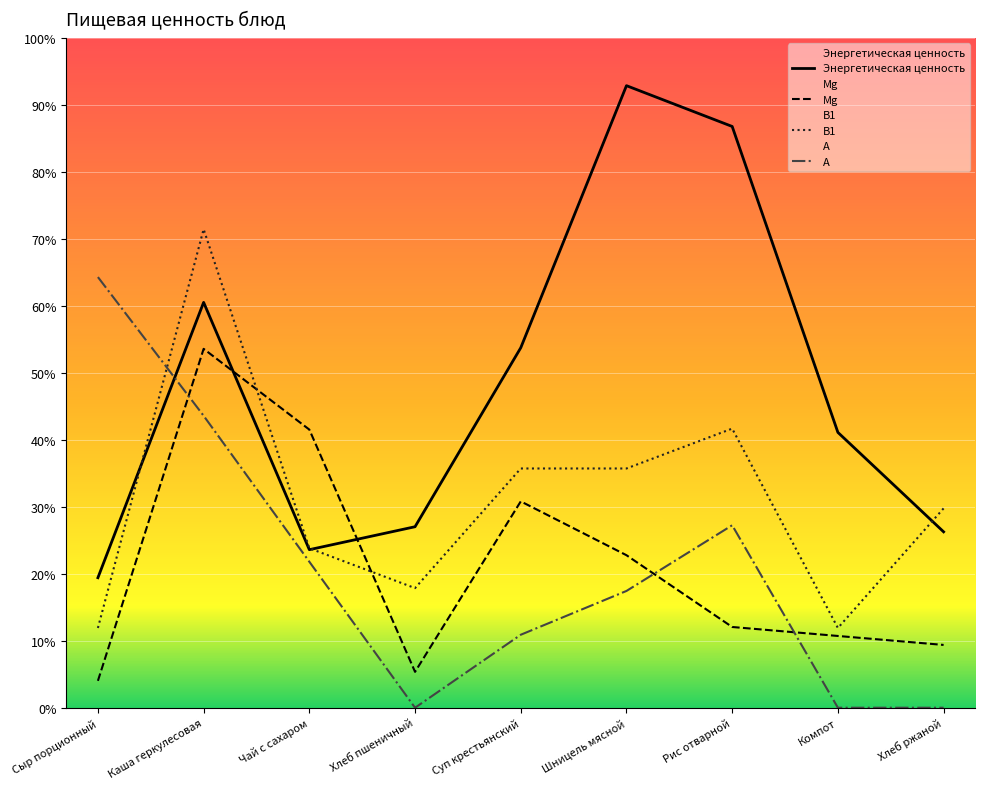

Where do В1 and Mg first cross each other?

Каша геркулесовая and Чай с сахаром